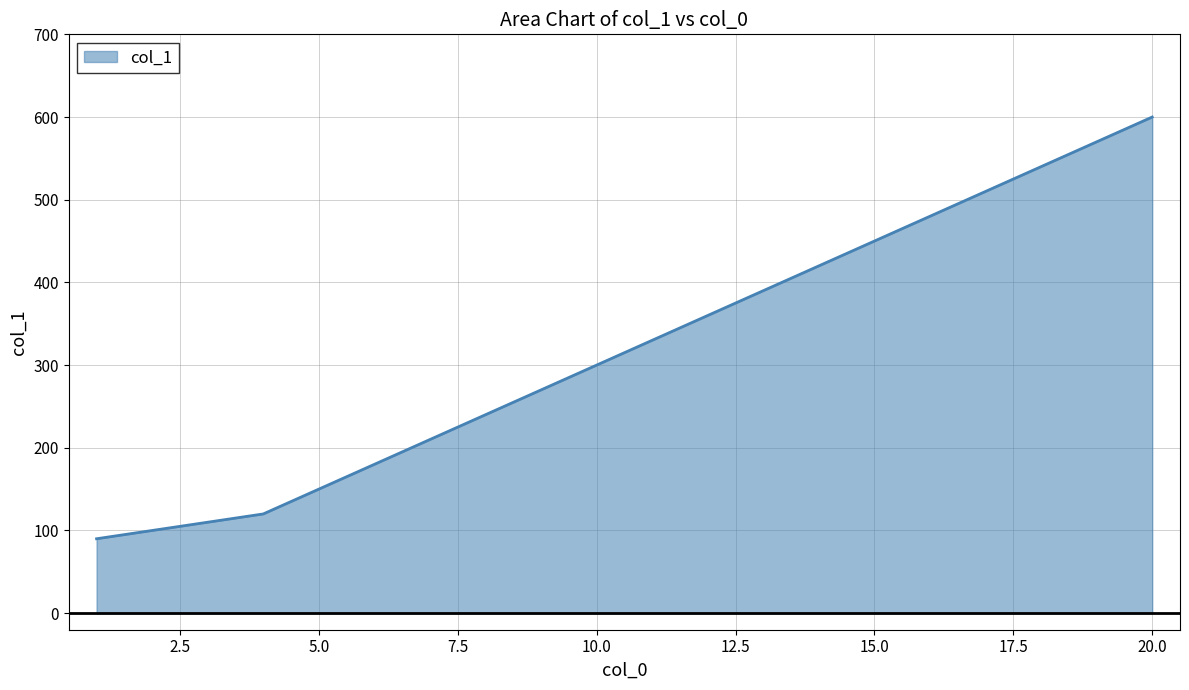

Rank the categories by value from lowest to highest.

1, 4, 8, 12, 16, 20